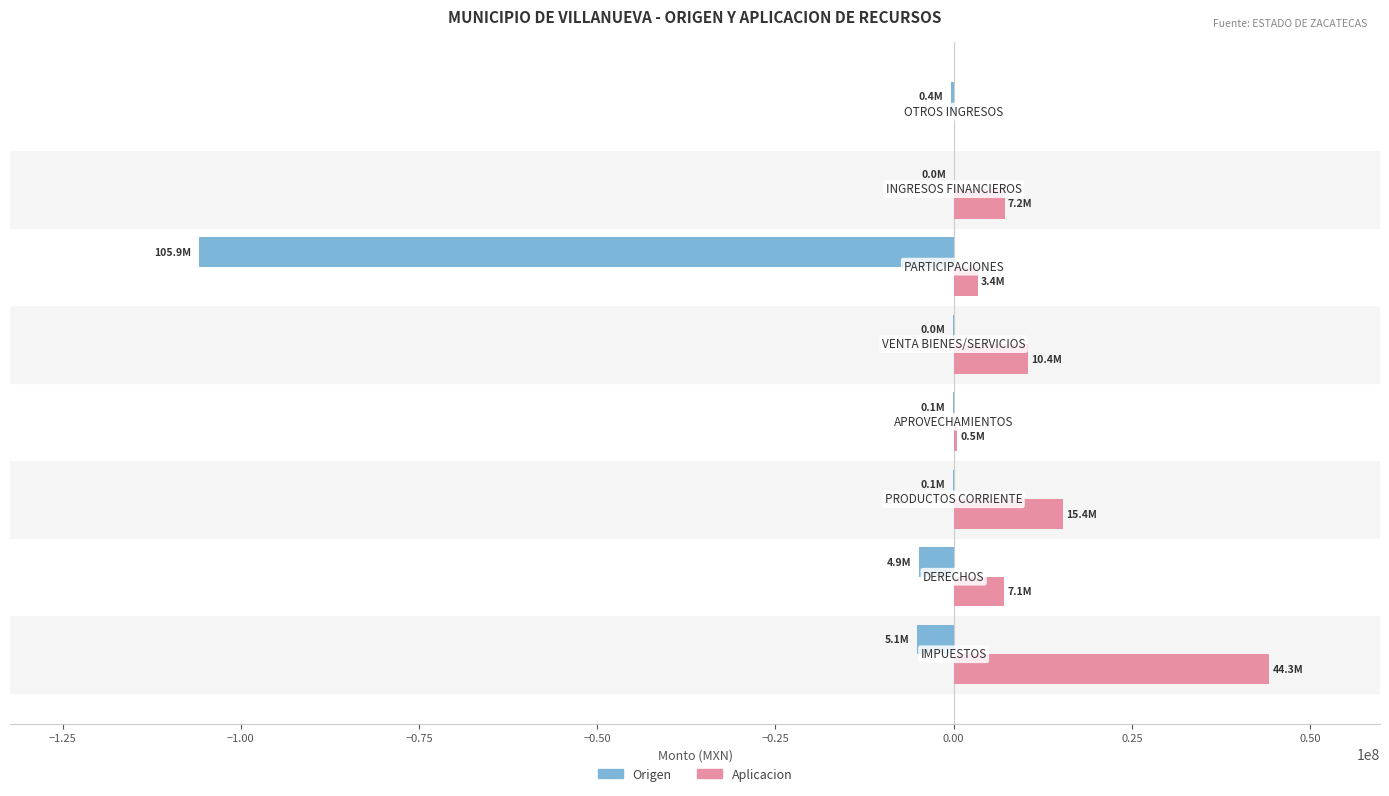

What is the highest value of the Aplicacion series?

44306028.4